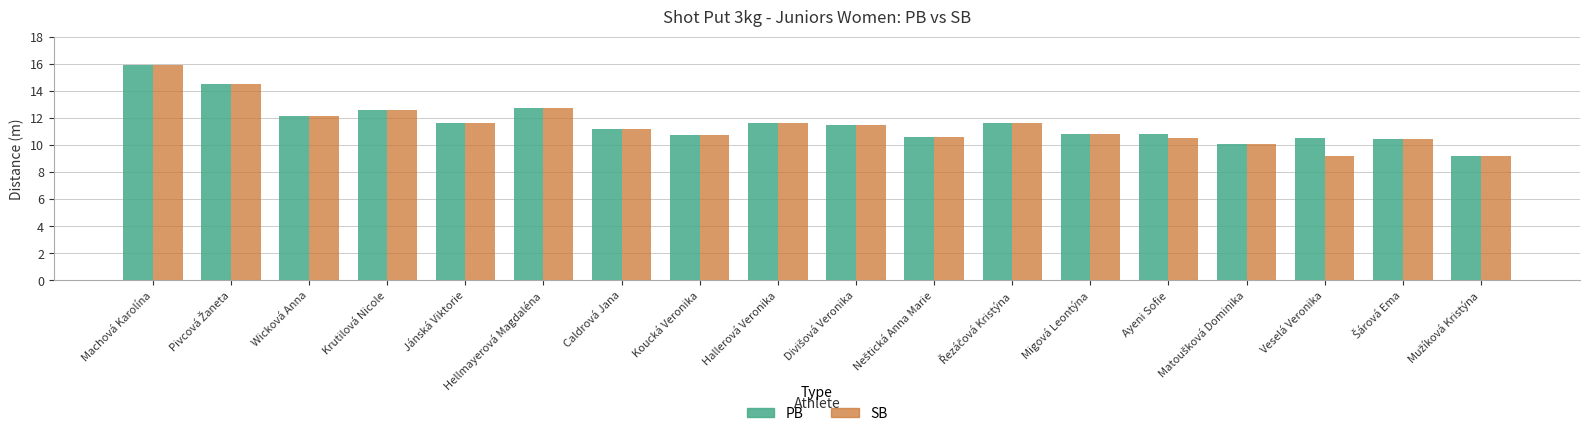

What is the maximum value shown in the chart?

15.9